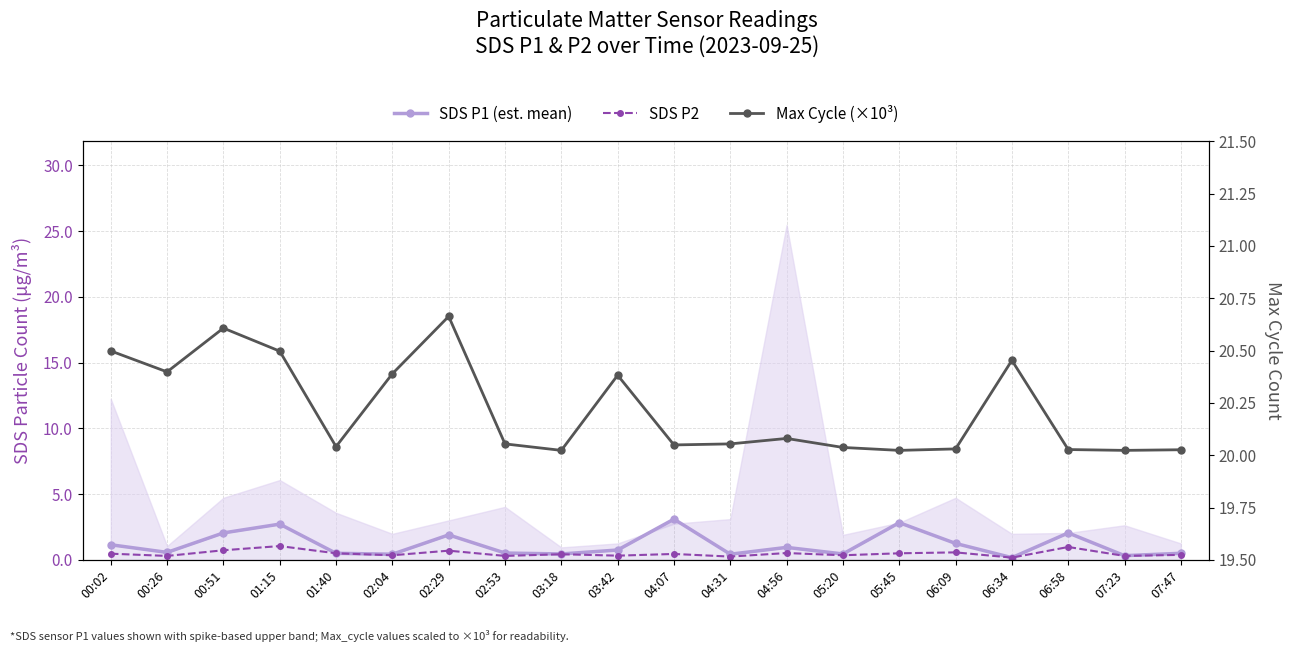

List the series in order of their peak value, highest first.

Max Cycle (×10³), SDS P1 (est. mean), SDS P2